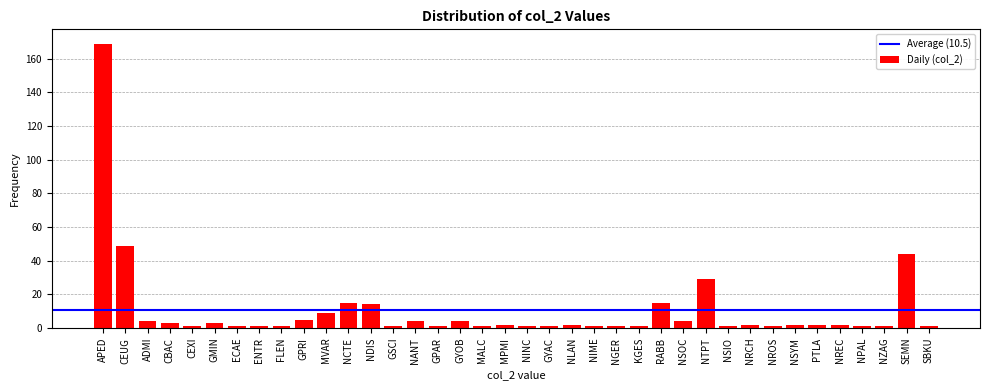

What is the value of the 12th bar from the left?

15